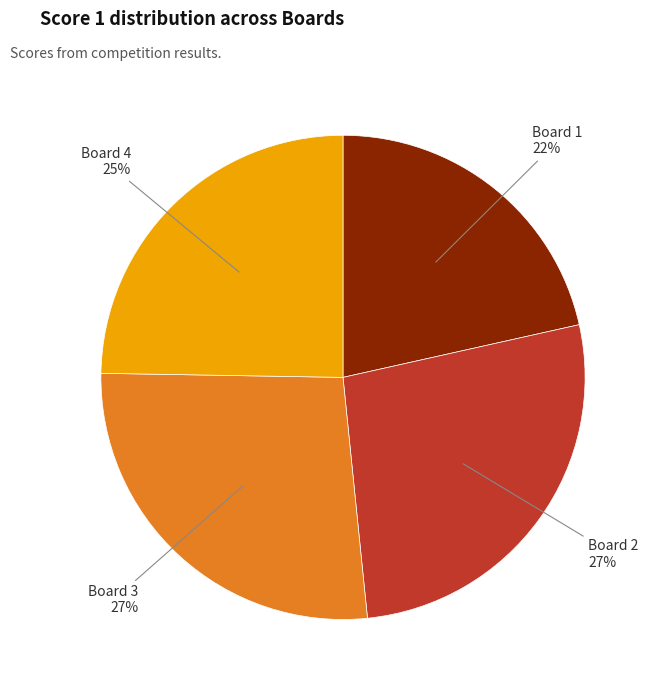

Is there any slice that represents more than half of the pie?

No